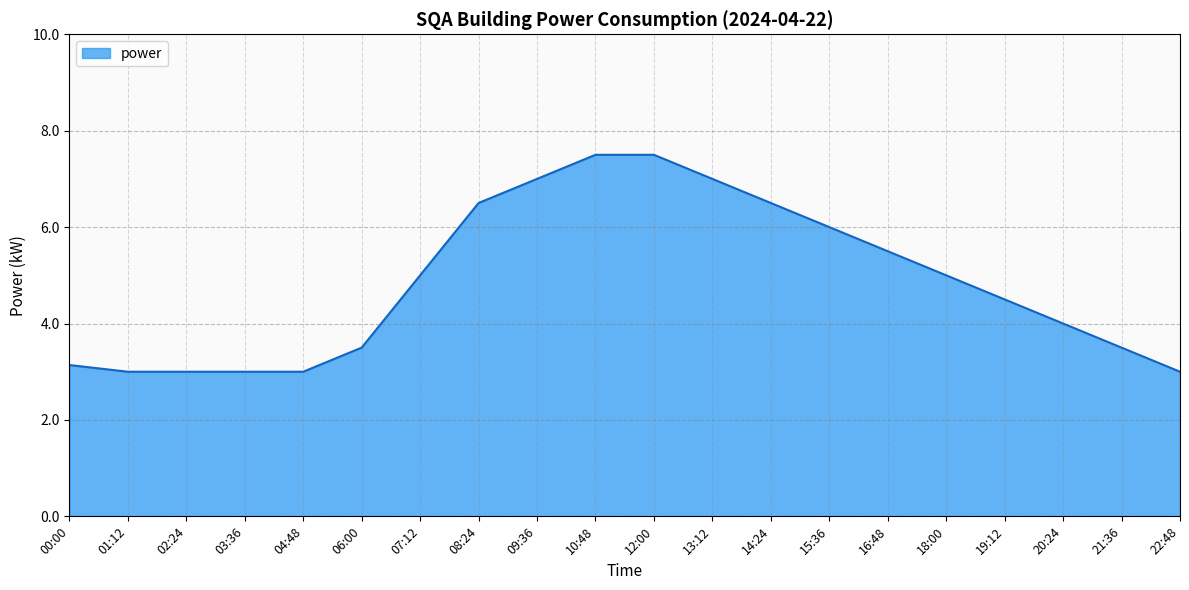

What is the difference between the maximum and minimum values?

4.5